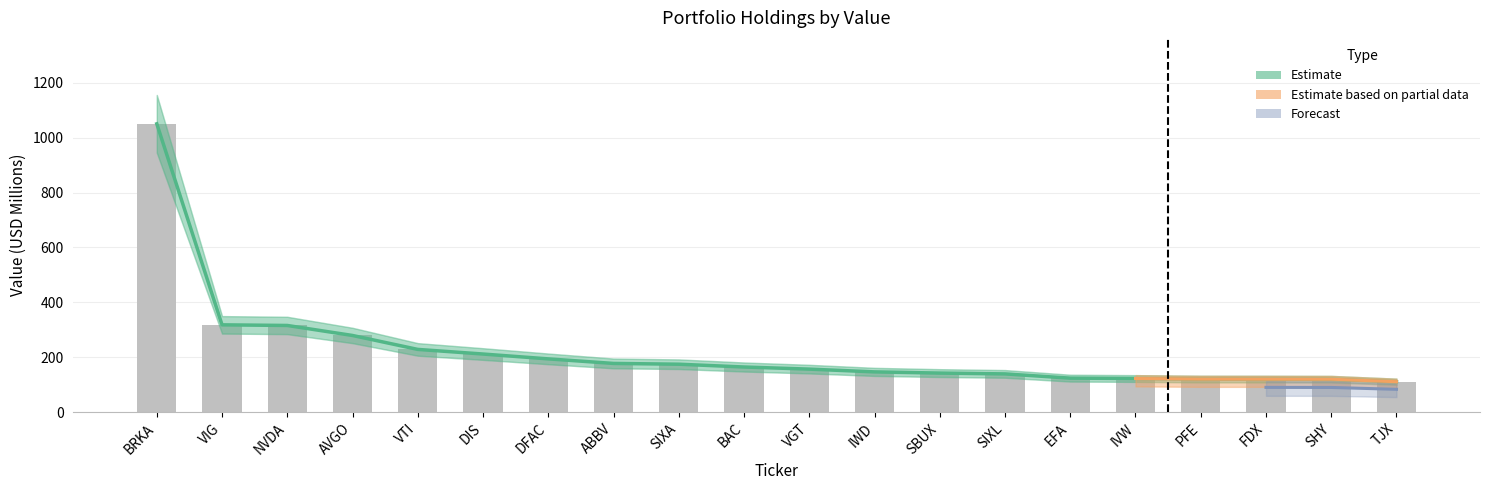

Between SIXL and TJX, which is larger?

SIXL